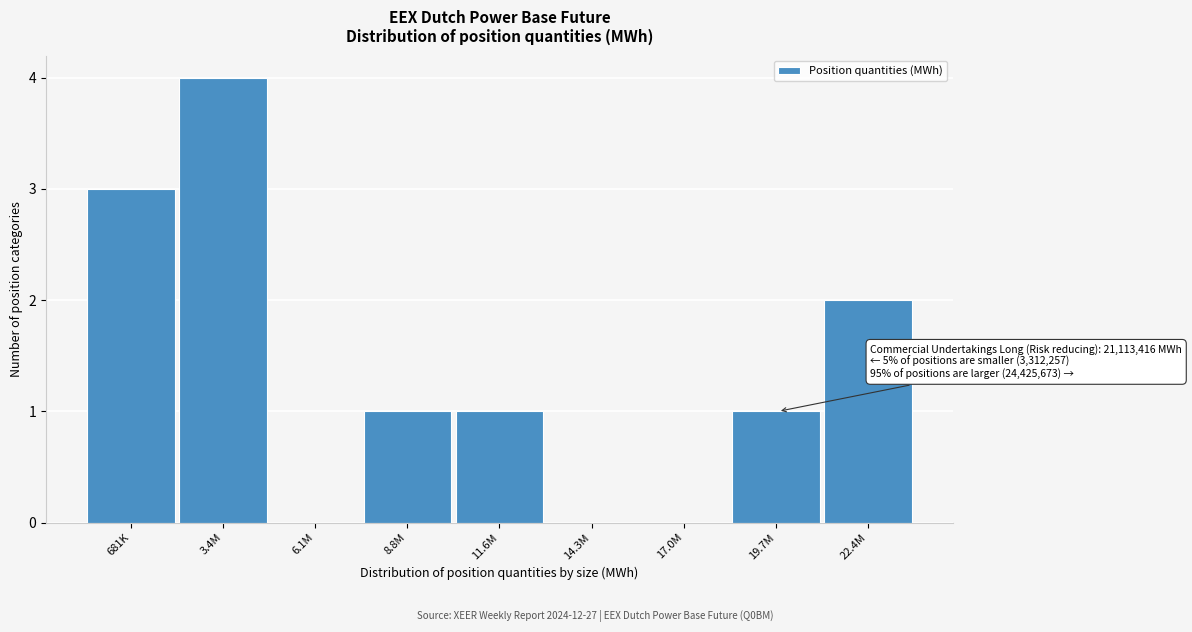

Reading left to right, transcribe all the data shown in this chart.

681K=3	3.4M=4	6.1M=0	8.8M=1	11.6M=1	14.3M=0	17.0M=0	19.7M=1	22.4M=2